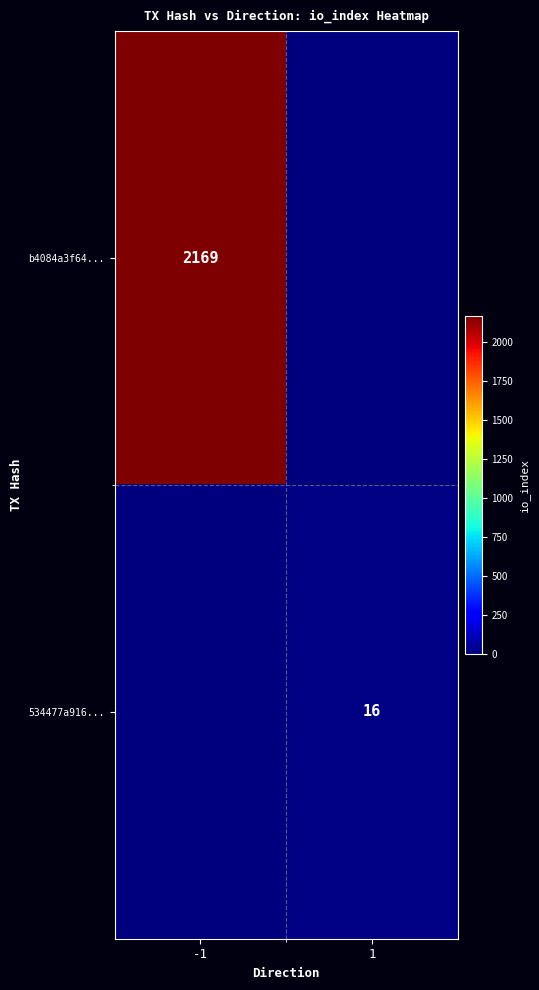

The b4084a3f64... series shows 1295 at -1. True or false?

False